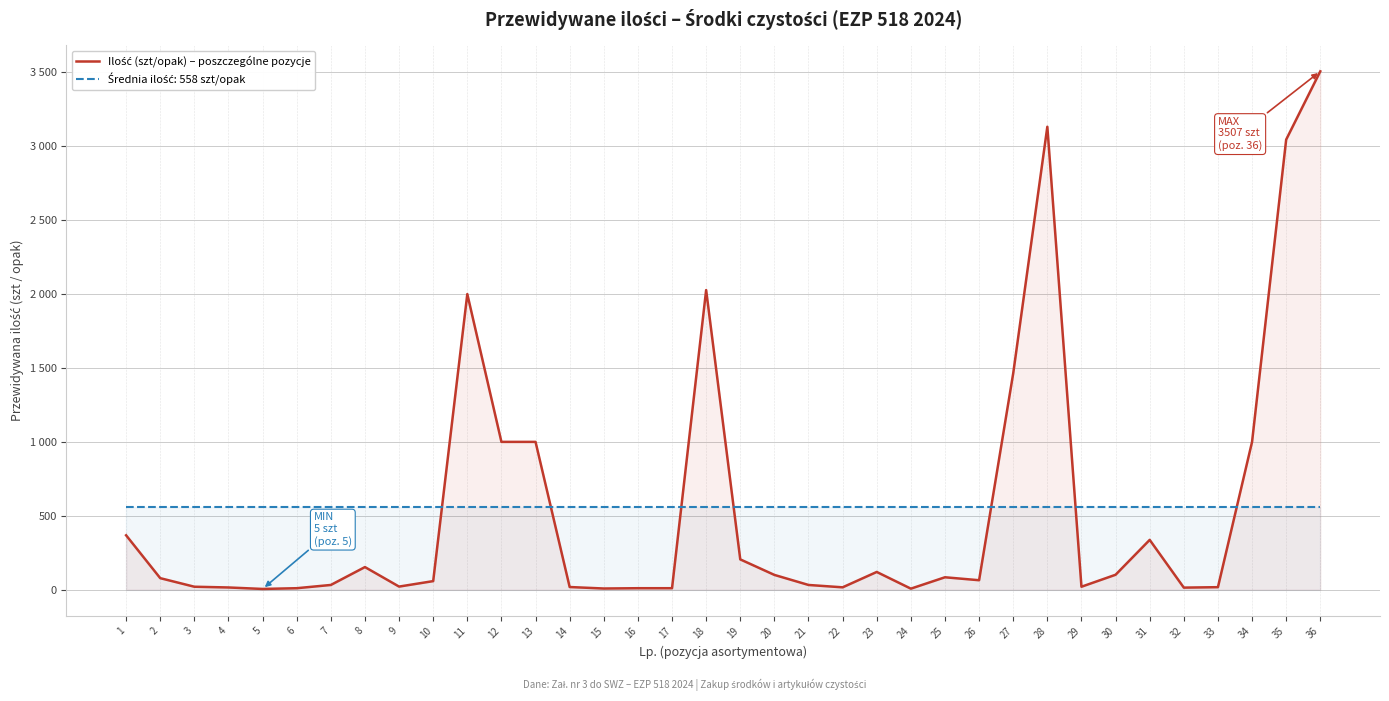

What is the value of the 25th point from the left?

84